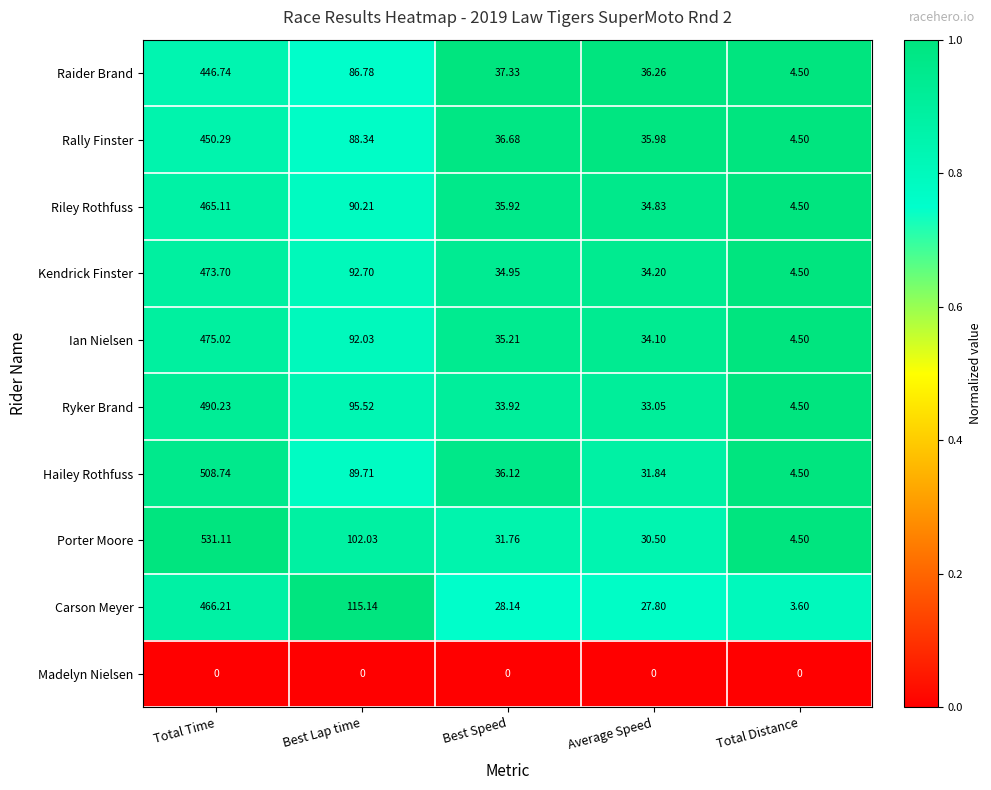

How many data points does each series have?

5